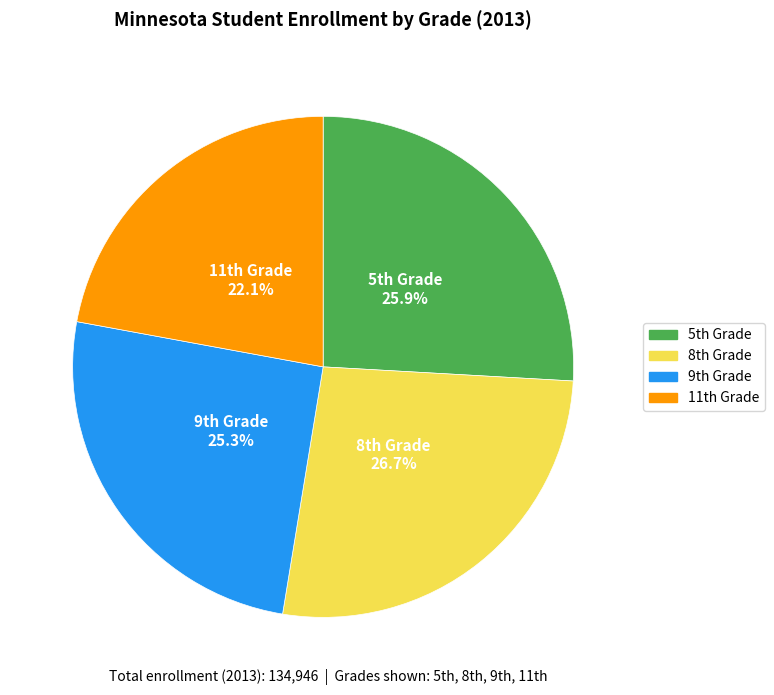

Rank the categories by value from highest to lowest.

8th Grade, 5th Grade, 9th Grade, 11th Grade